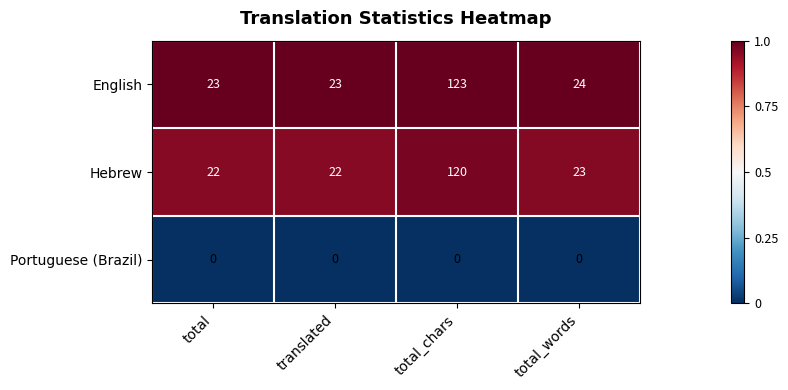

Count the number of categories in the chart.

4